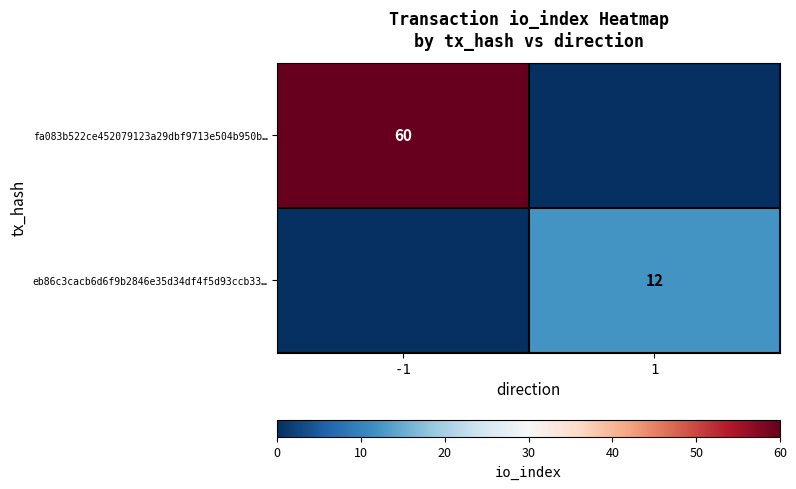

At how many categories does at least one series exceed 38?

1